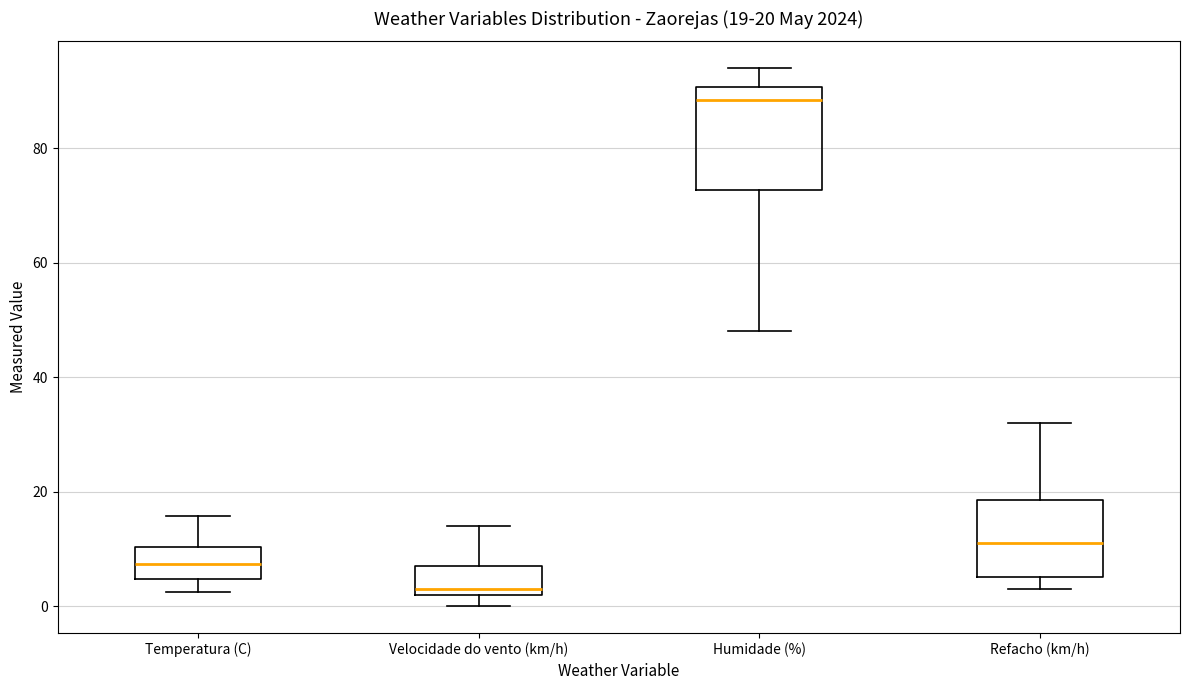

Which box's median line is the lowest?

Velocidade do vento (km/h)